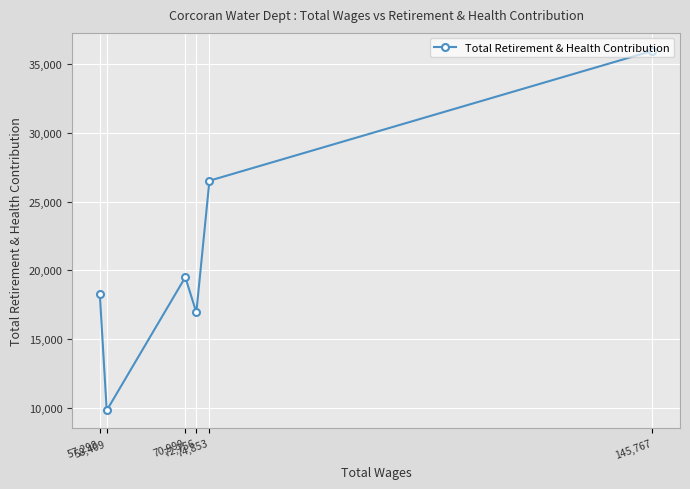

What position from the left is 74,853?

5